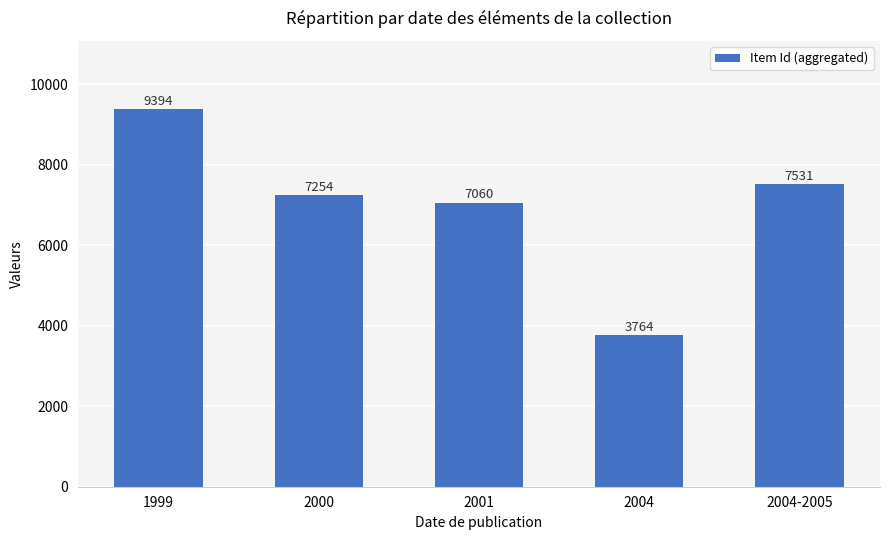

What is the sum of all values?

35003